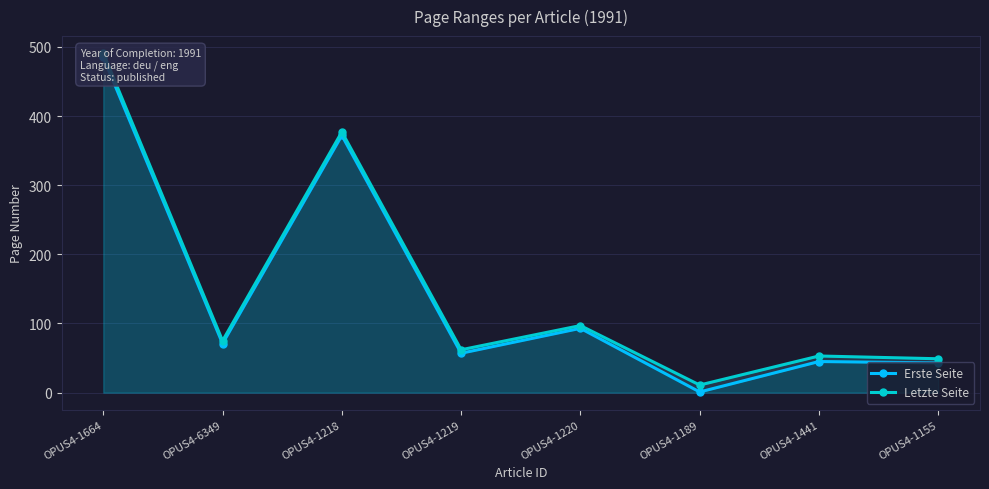

Reading left to right, what are all the values shown in this chart?

Erste Seite: 485	71	372	57	93	1	45	43
Letzte Seite: 491	75	377	62	97	11	53	49